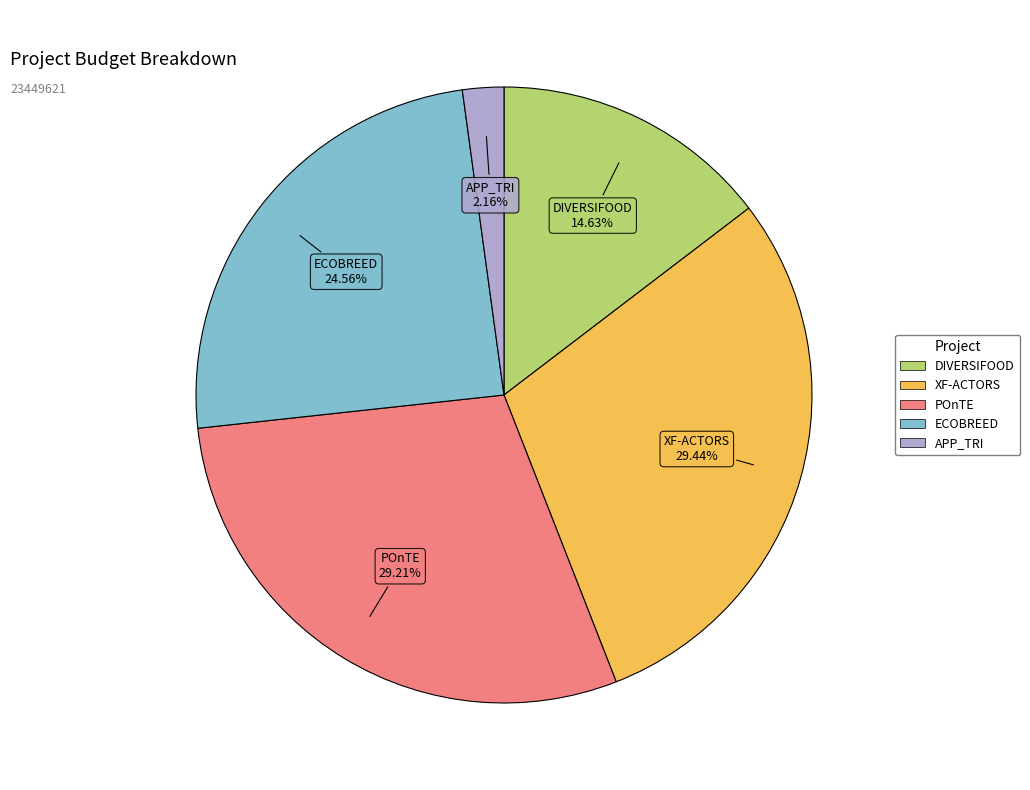

Does ECOBREED account for over 50% of the chart?

No